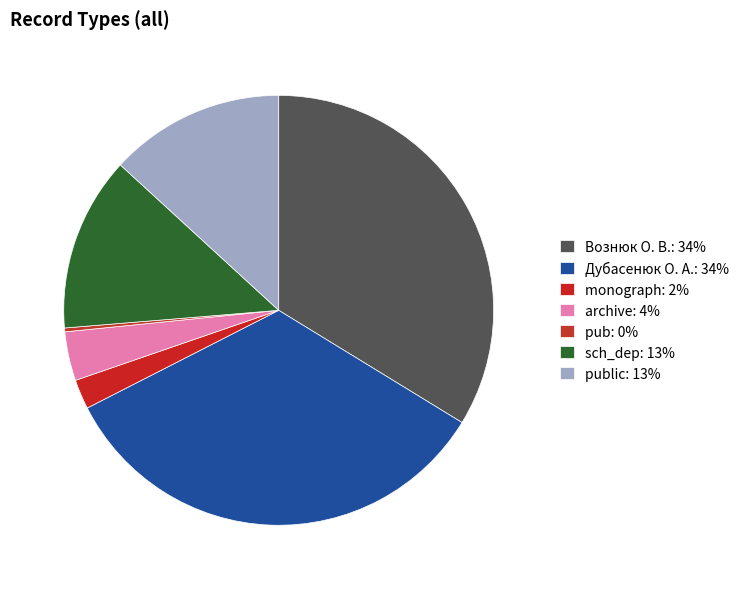

To the nearest percent, what is the average slice percentage?

14%